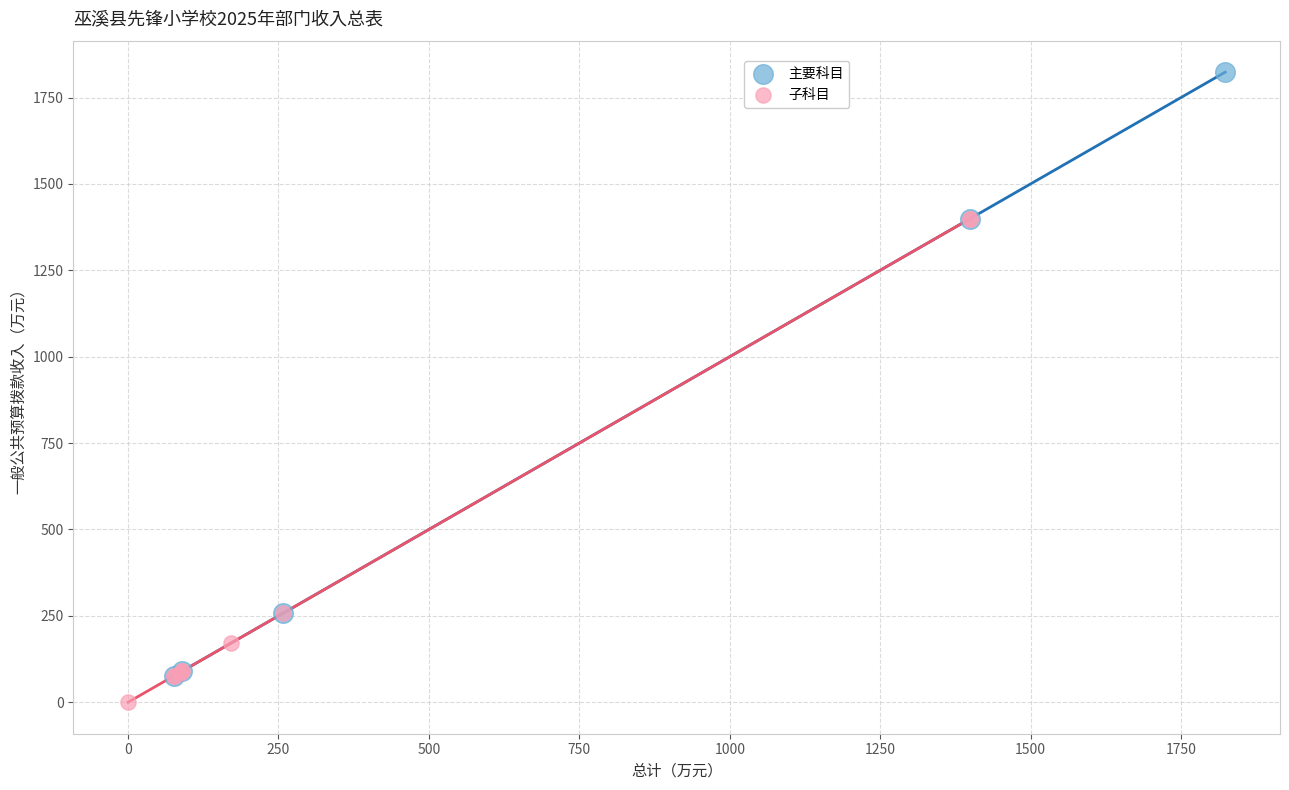

Which series has the widest spread of Y values?

主要科目